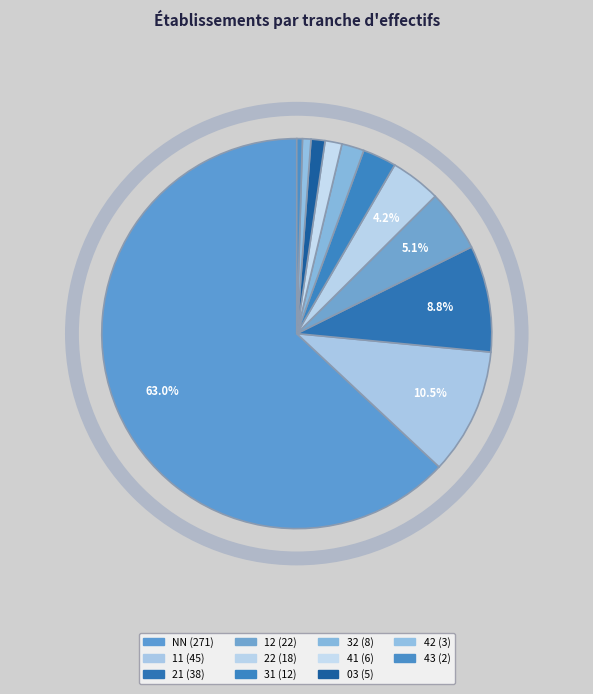

How many slices are in this pie chart?

11